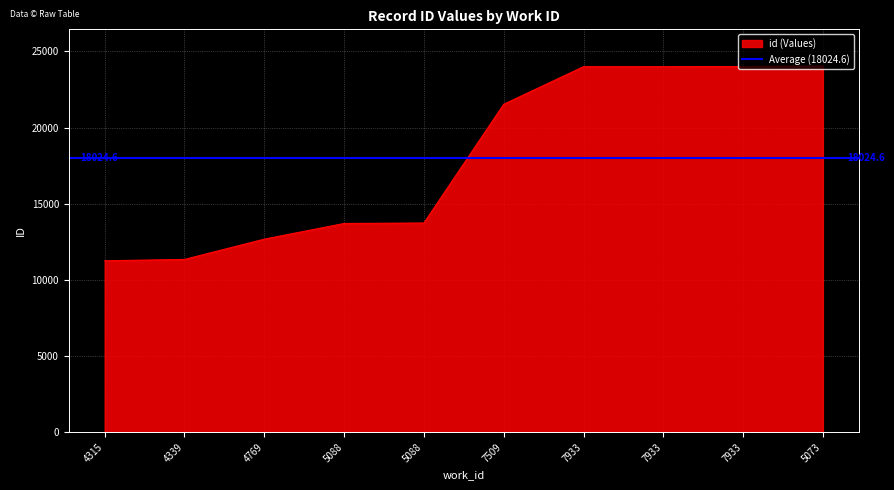

Which label corresponds to the largest value in the chart?

5073